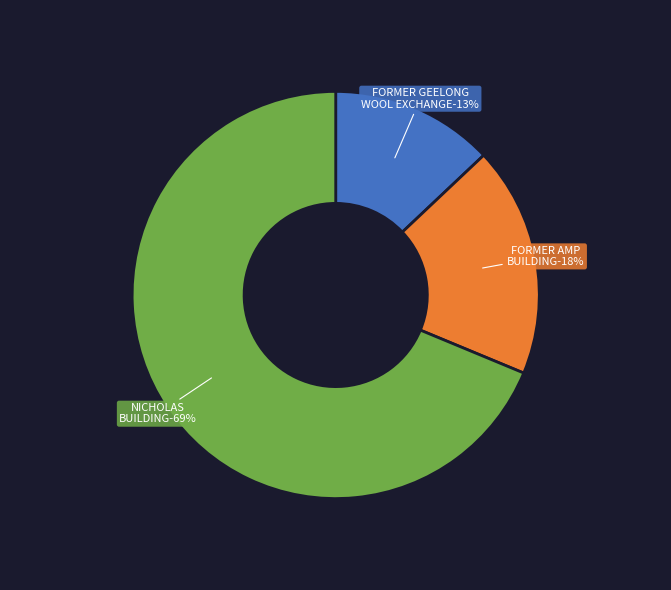

To the nearest percent, what is the average slice percentage?

33%